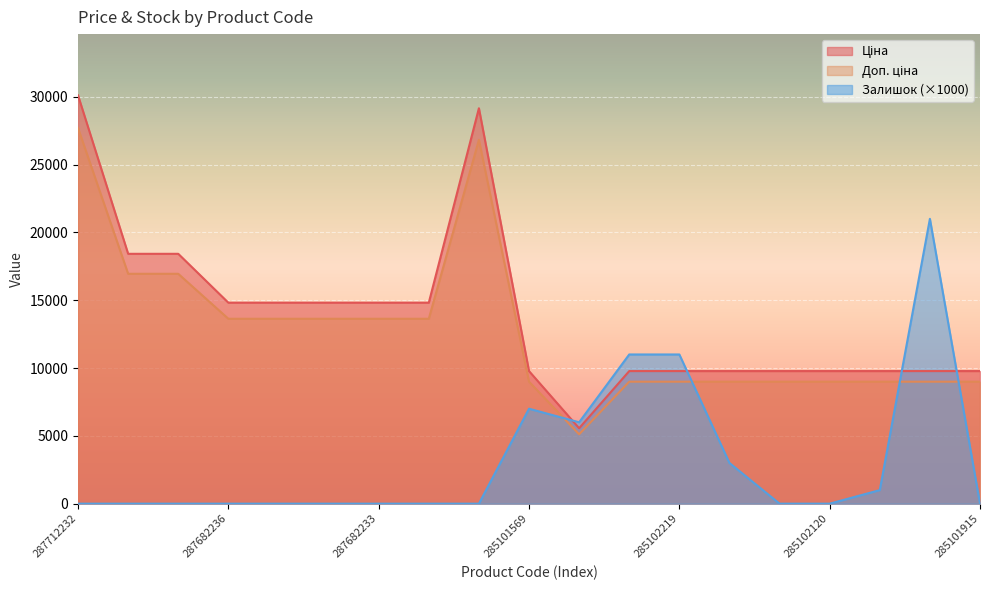

What is the value of the Доп. ціна point at the 8th from the left?

13632.2